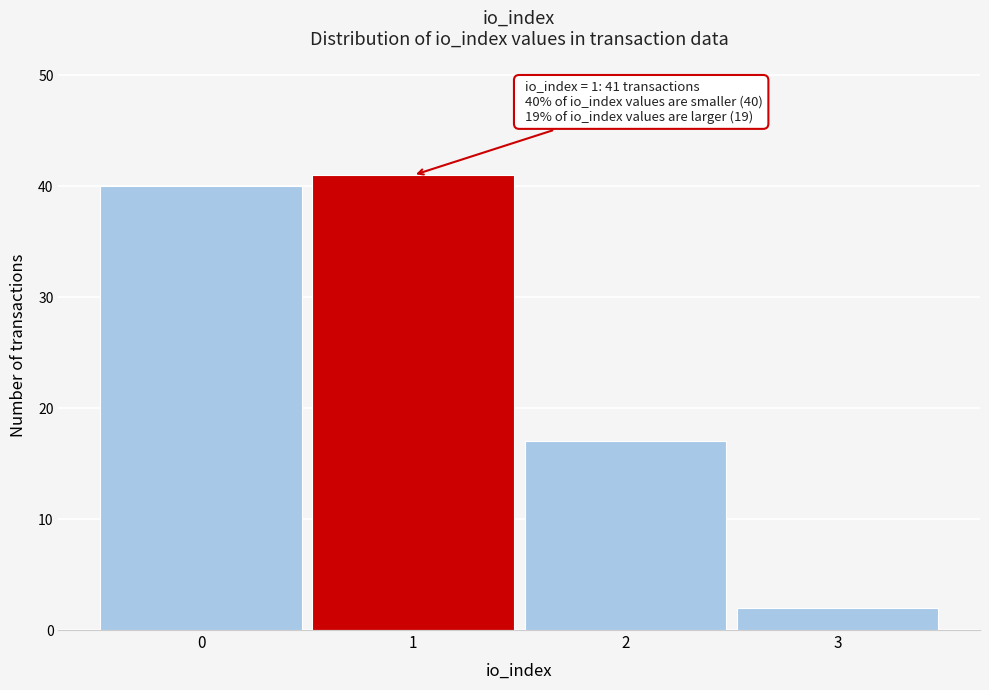

Reading left to right, list all the values displayed in this chart.

0=40	1=41	2=17	3=2